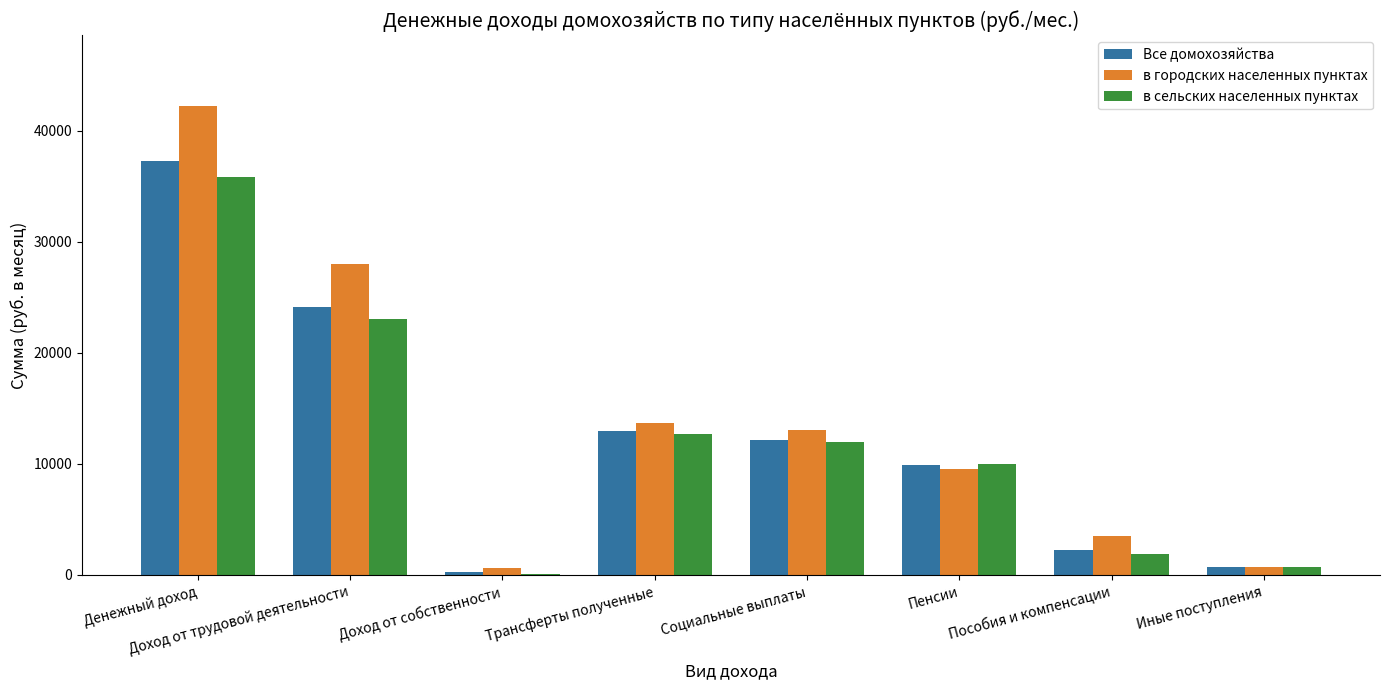

Which series changed the most between Доход от трудовой деятельности and Иные поступления?

в городских населенных пунктах